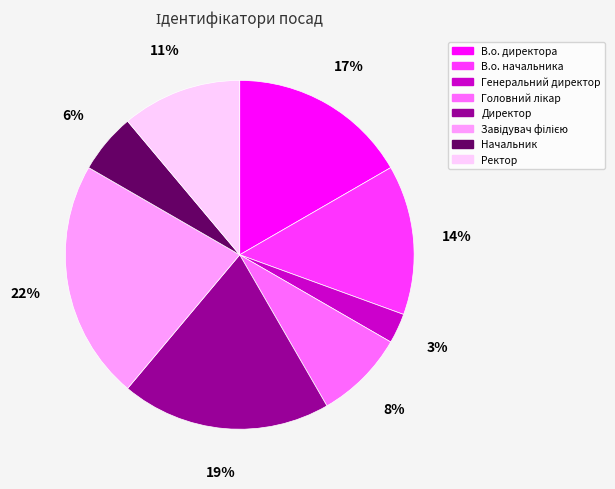

True or false: Ректор accounts for 11% of the total.

True